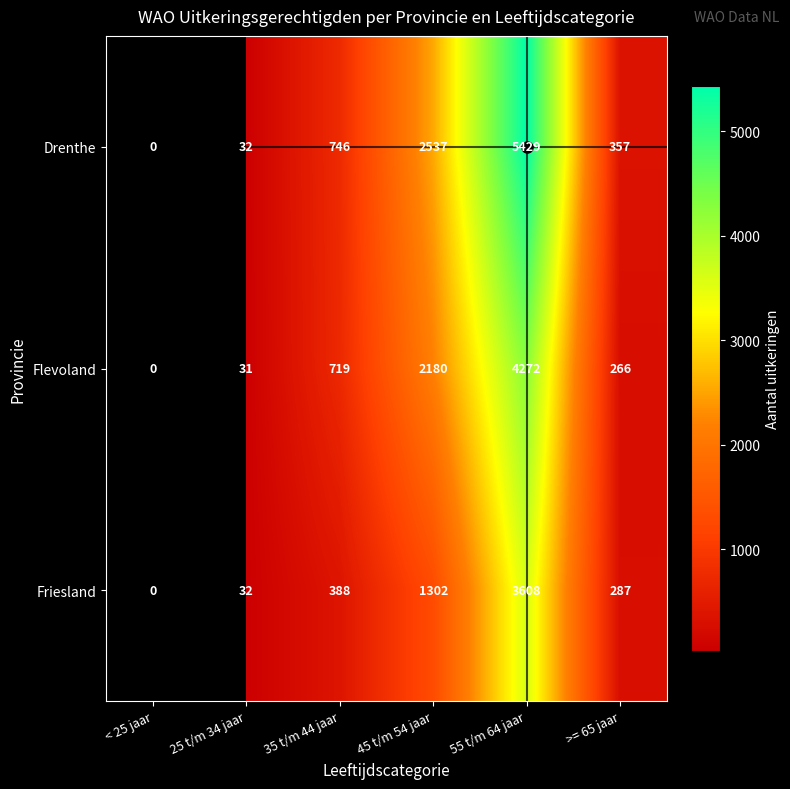

Rank the series at 35 t/m 44 jaar from lowest to highest value.

Friesland, Flevoland, Drenthe